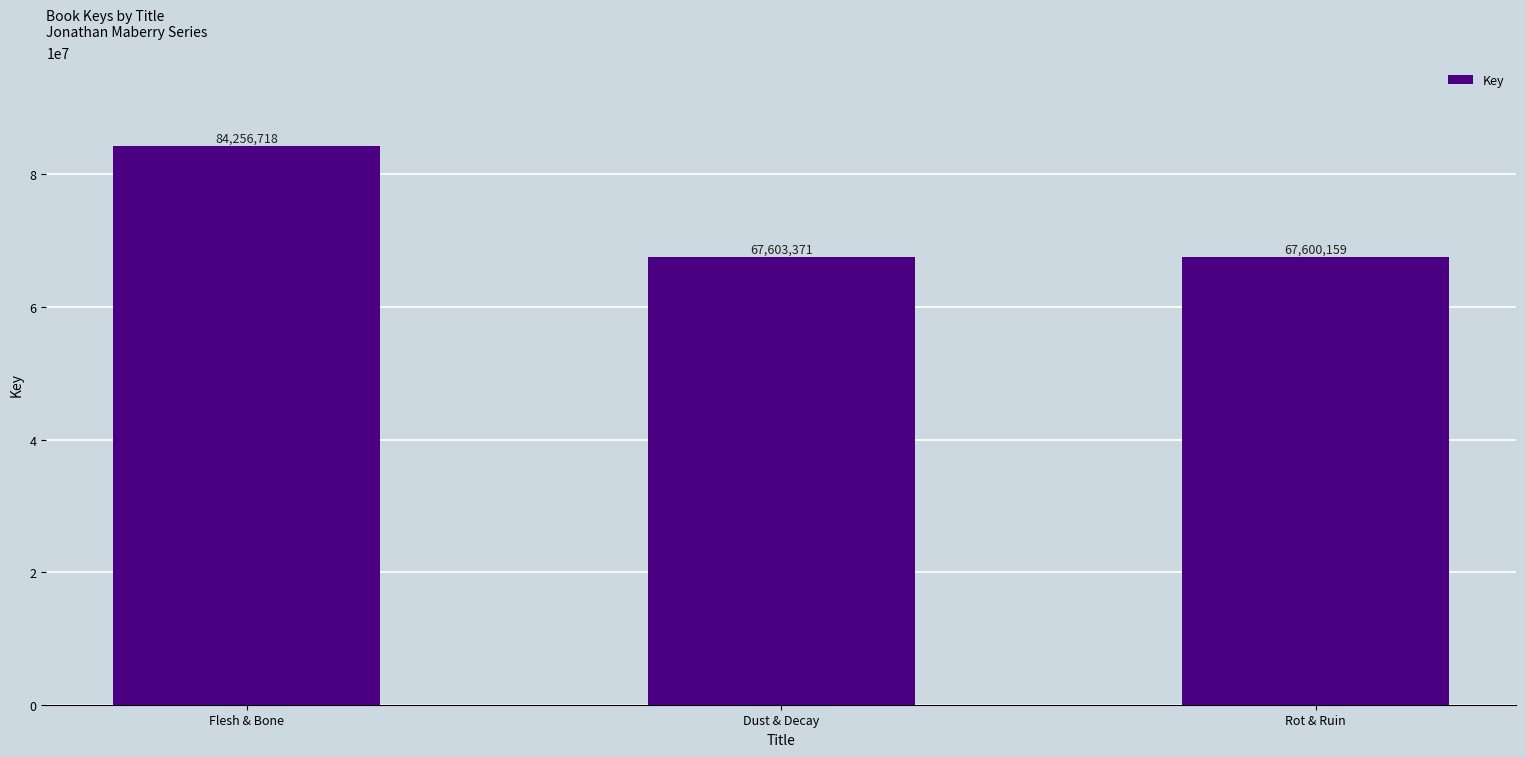

Rank the categories by value from lowest to highest.

Rot & Ruin, Dust & Decay, Flesh & Bone